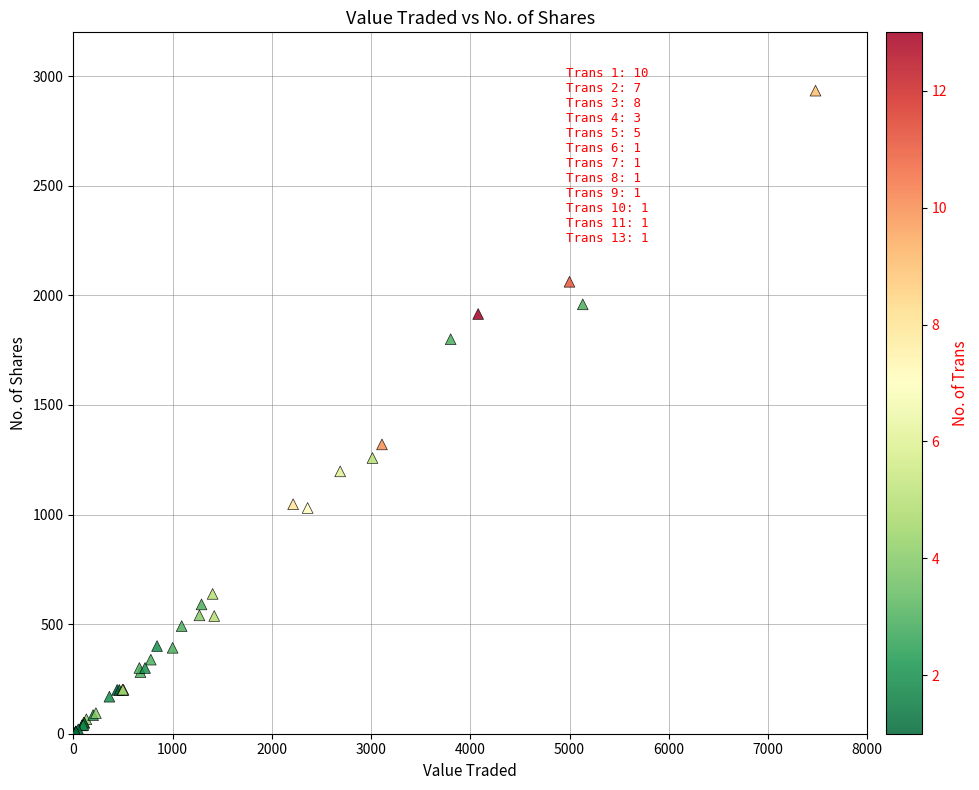

What Y value in the scatter plot is closest to 1472?

1320